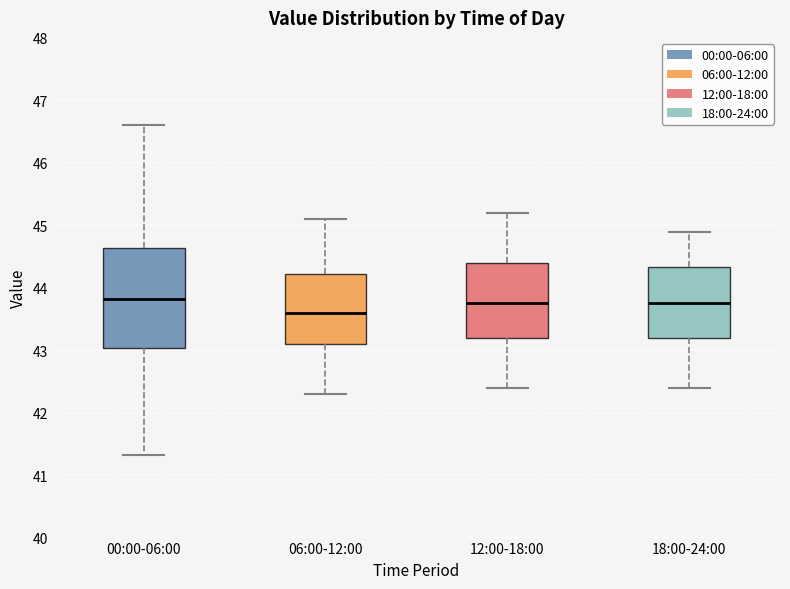

Reading left to right, transcribe this box plot: for each box, give where its median line is, the range the box spans, and where its two whiskers end, as read against the y-axis. The values are not printed on the chart, so give them approximately, as read against the axis.

00:00-06:00: median 43.8, box 43.0 to 44.6, whiskers 41.3 to 46.6
06:00-12:00: median 43.6, box 43.1 to 44.2, whiskers 42.3 to 45.1
12:00-18:00: median 43.8, box 43.2 to 44.4, whiskers 42.4 to 45.2
18:00-24:00: median 43.8, box 43.2 to 44.3, whiskers 42.4 to 44.9